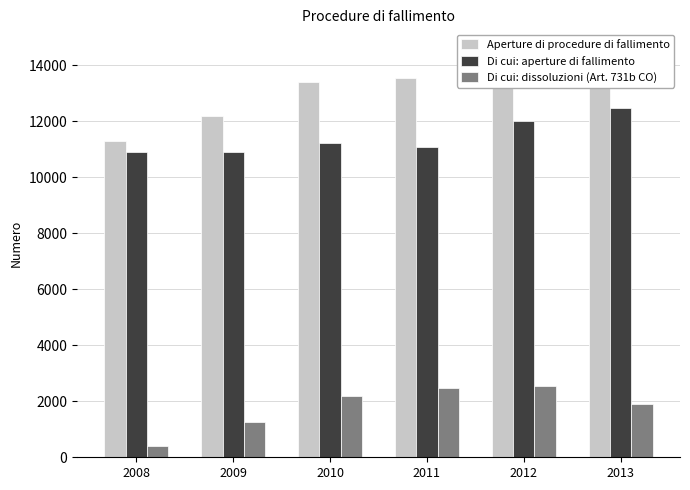

How many groups of bars are there?

6